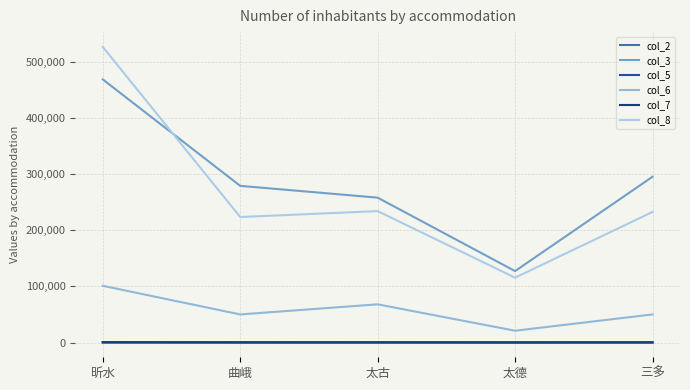

Which has a higher value, 昕水 or 三多?

昕水